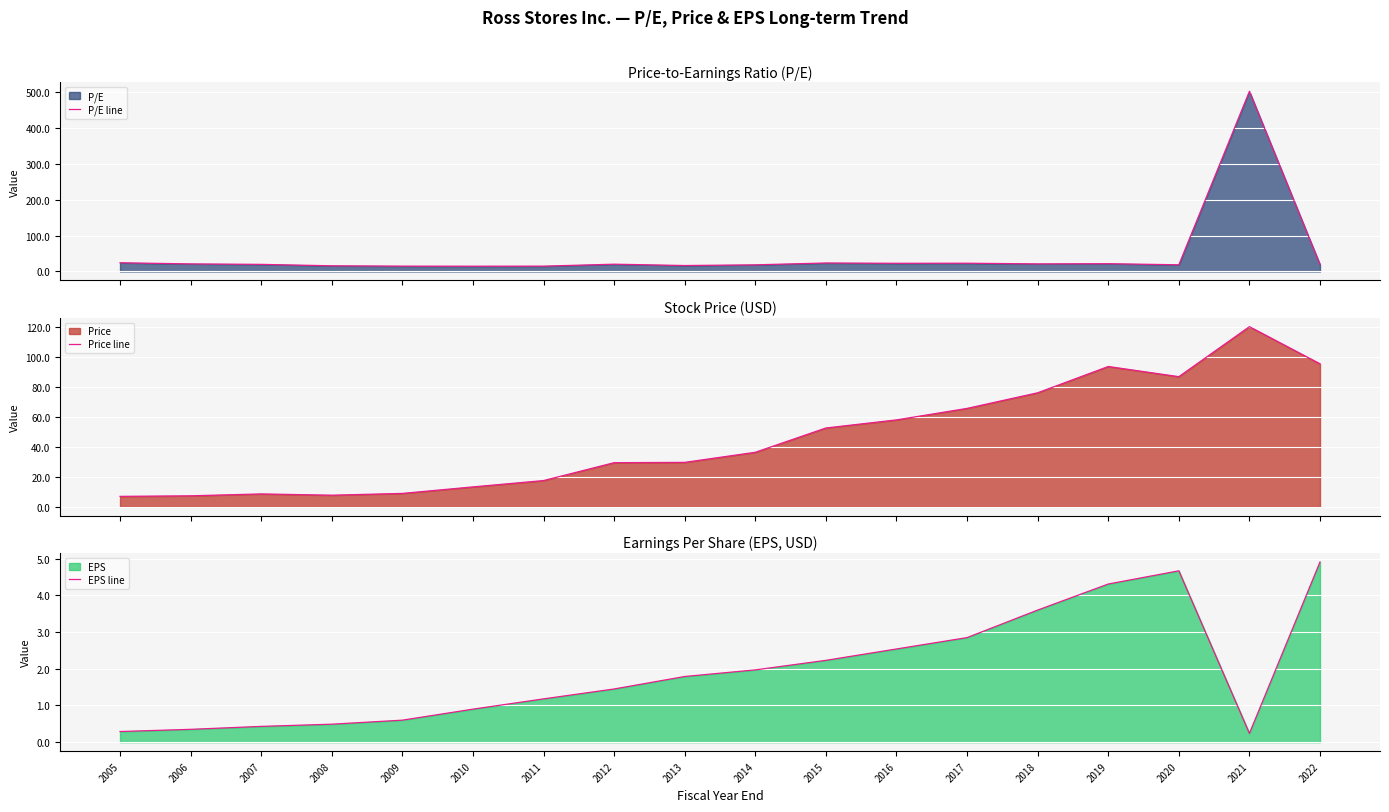

Which series has the largest total across all categories?

P/E line